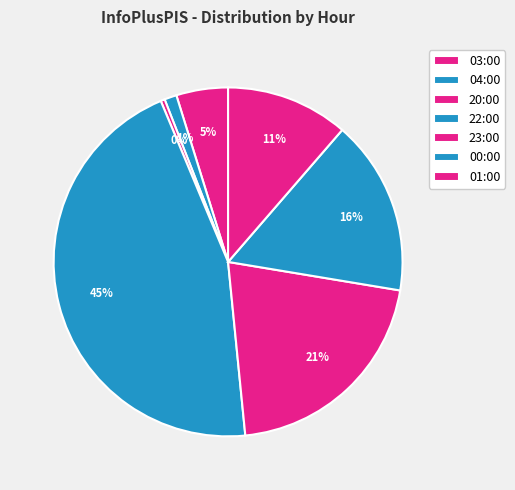

Which category has the smallest portion of the pie?

20:00